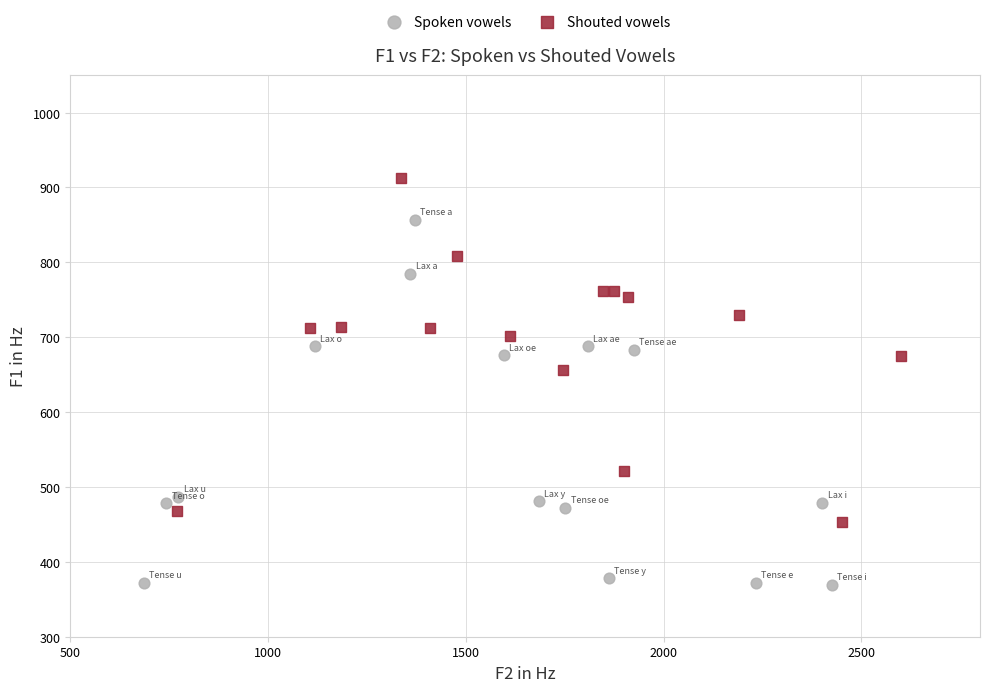

Which series reaches the maximum Y coordinate?

Shouted vowels